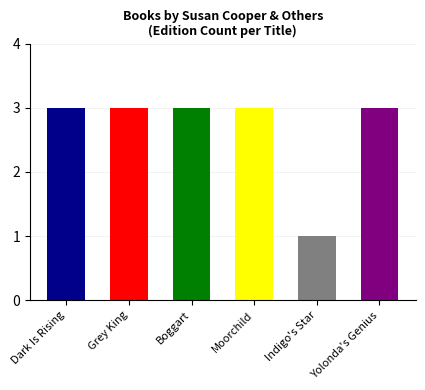

Reading left to right, list all the values displayed in this chart.

3	3	3	3	1	3